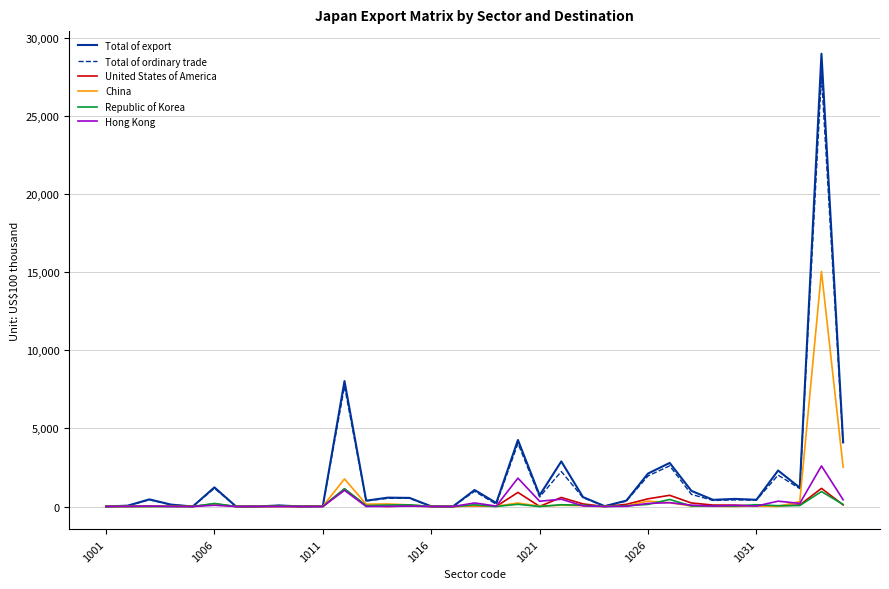

What is the greatest value displayed?

28962